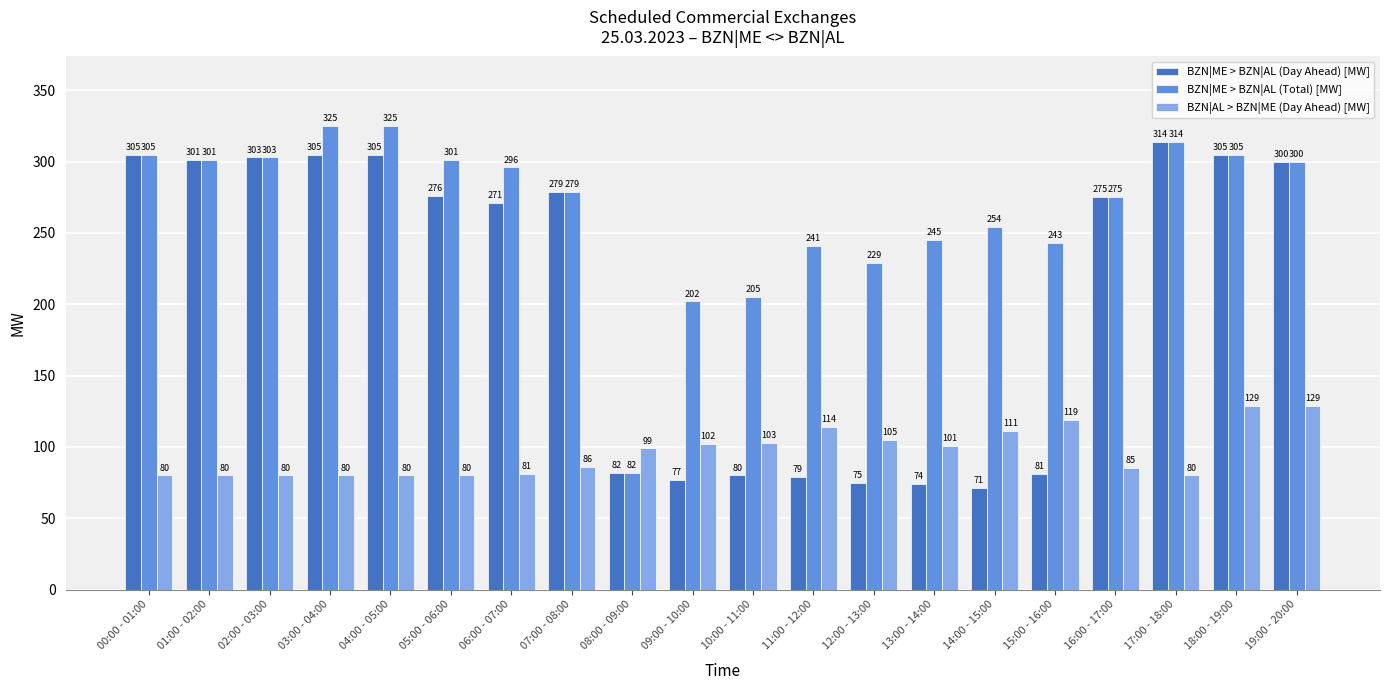

Rank the series at 09:00 - 10:00 from highest to lowest value.

BZN|ME > BZN|AL (Total) [MW], BZN|AL > BZN|ME (Day Ahead) [MW], BZN|ME > BZN|AL (Day Ahead) [MW]